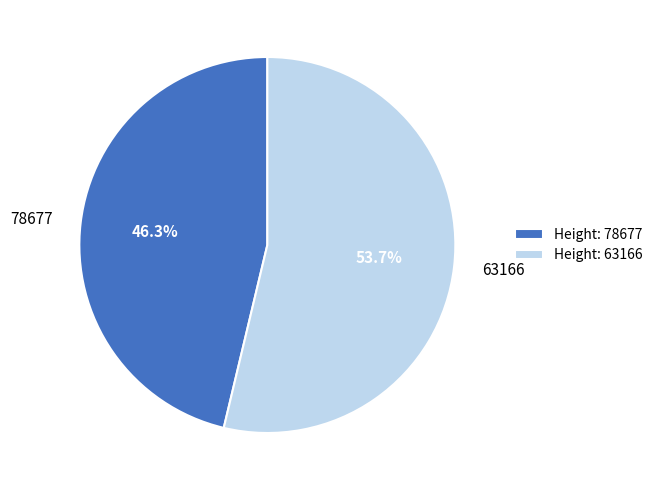

Does any single category account for the majority?

Yes